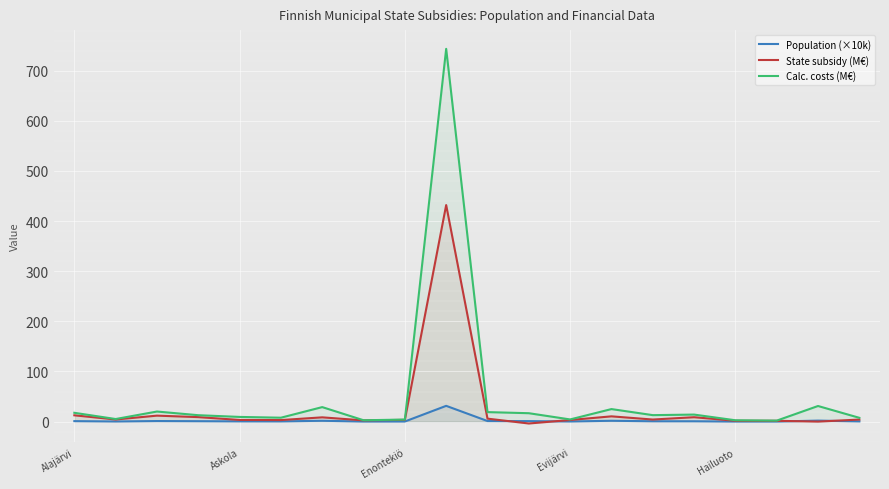

Which series has the largest range (max minus min)?

Calc. costs (M€)